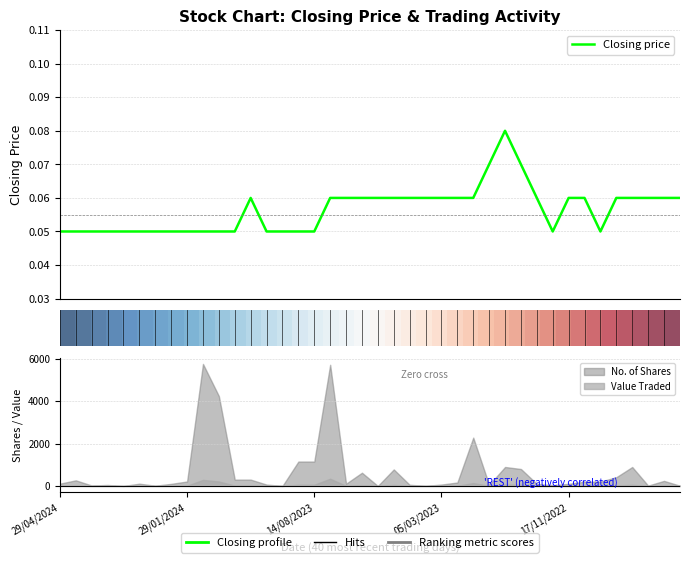

How many Closing price values are between 0 and 1?

40